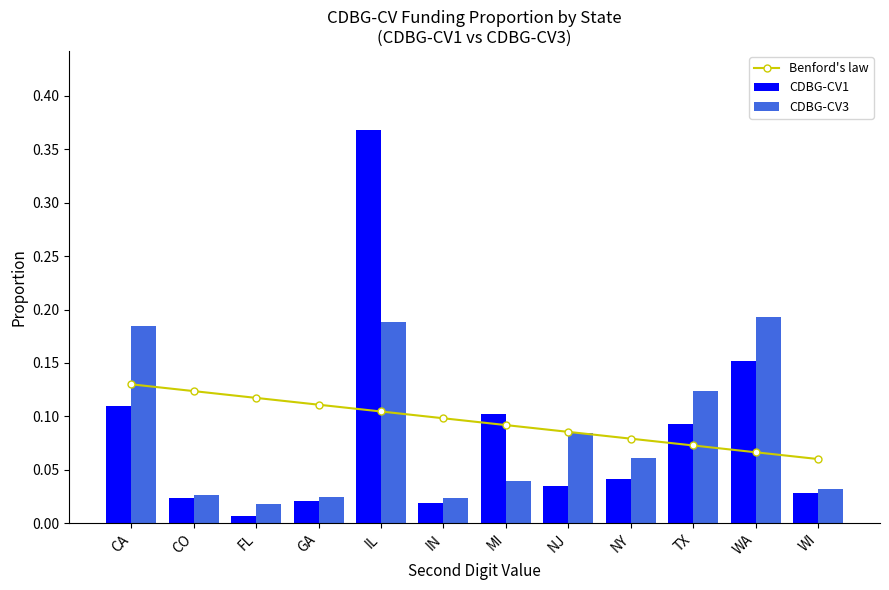

Reading right to left, transcribe all the data shown in this chart.

Benford's law: 0.1	0.1	0.1	0.1	0.1	0.1	0.1	0.1	0.1	0.1	0.1	0.1
CDBG-CV1: 0.0	0.2	0.1	0.0	0.0	0.1	0.0	0.4	0.0	0.0	0.0	0.1
CDBG-CV3: 0.0	0.2	0.1	0.1	0.1	0.0	0.0	0.2	0.0	0.0	0.0	0.2